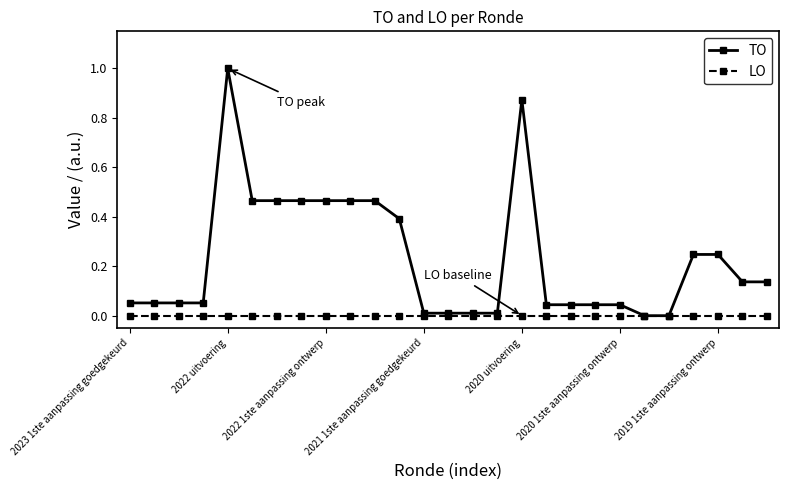

What is the maximum value for TO?

1.0